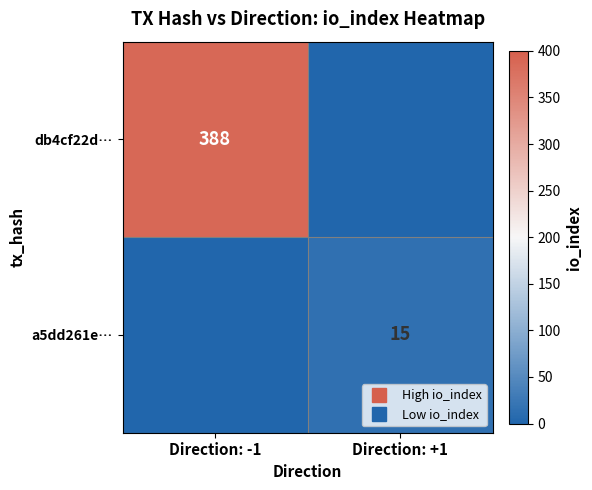

What is the difference between the db4cf22d… values at Direction: -1 and Direction: +1?

388